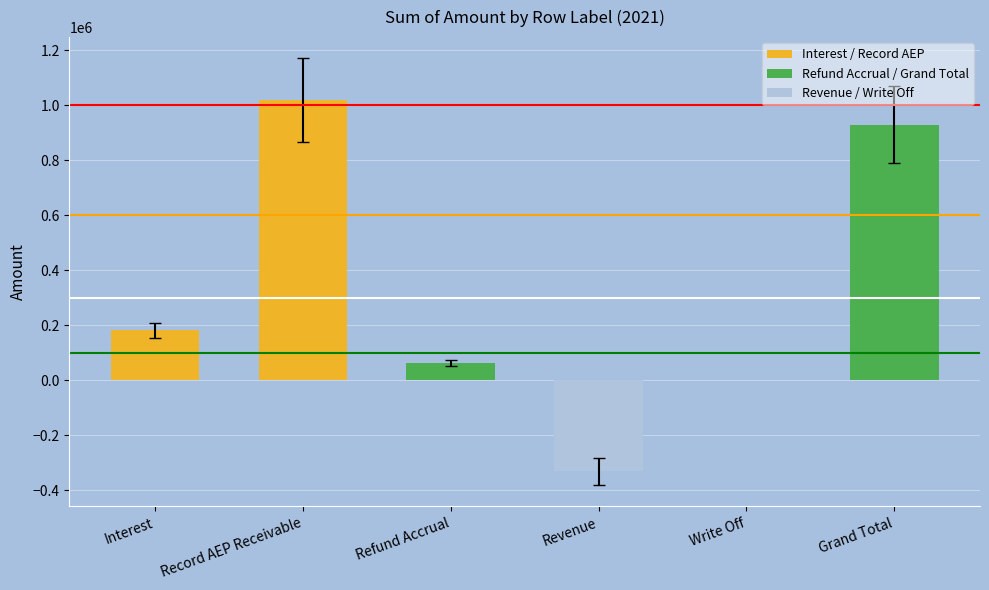

Which category has the highest value across all series?

Record AEP Receivable